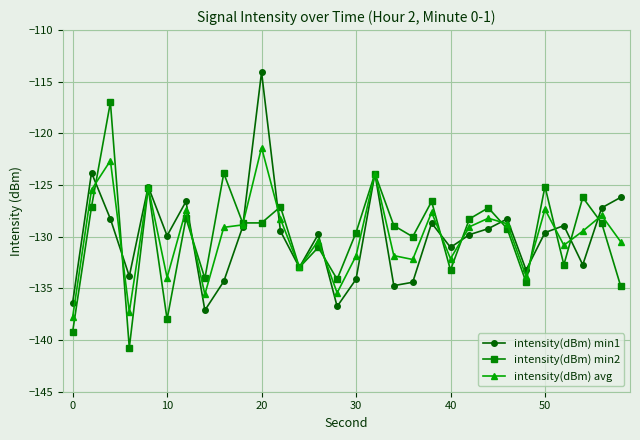

True or false: intensity(dBm) min2 has more than 2 points higher than both neighbors.

True